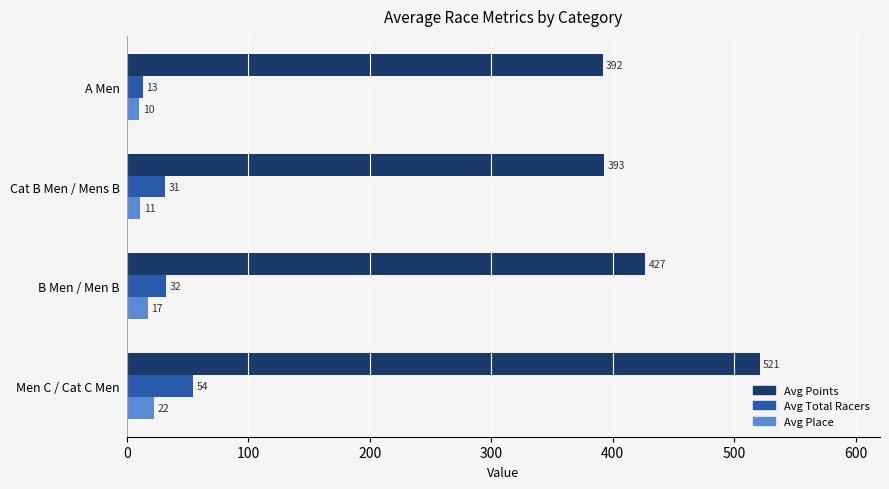

Rank the categories by Avg Place value from highest to lowest.

Men C / Cat C Men, B Men / Men B, Cat B Men / Mens B, A Men